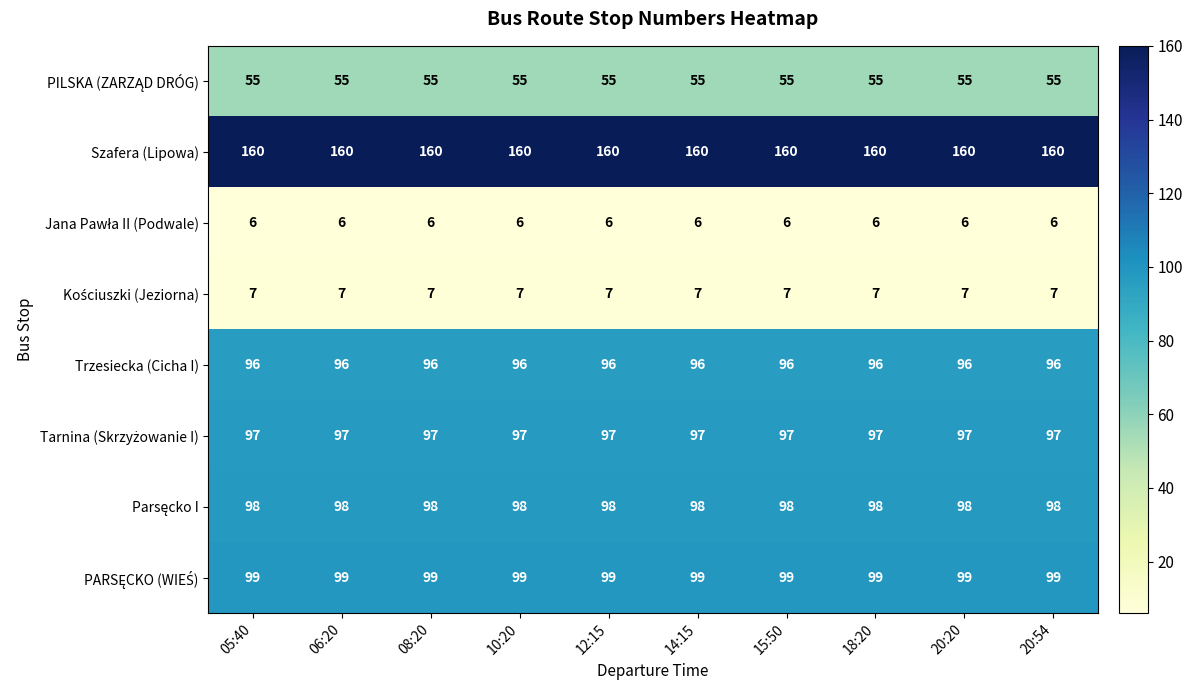

At how many categories does at least one series exceed 113?

10